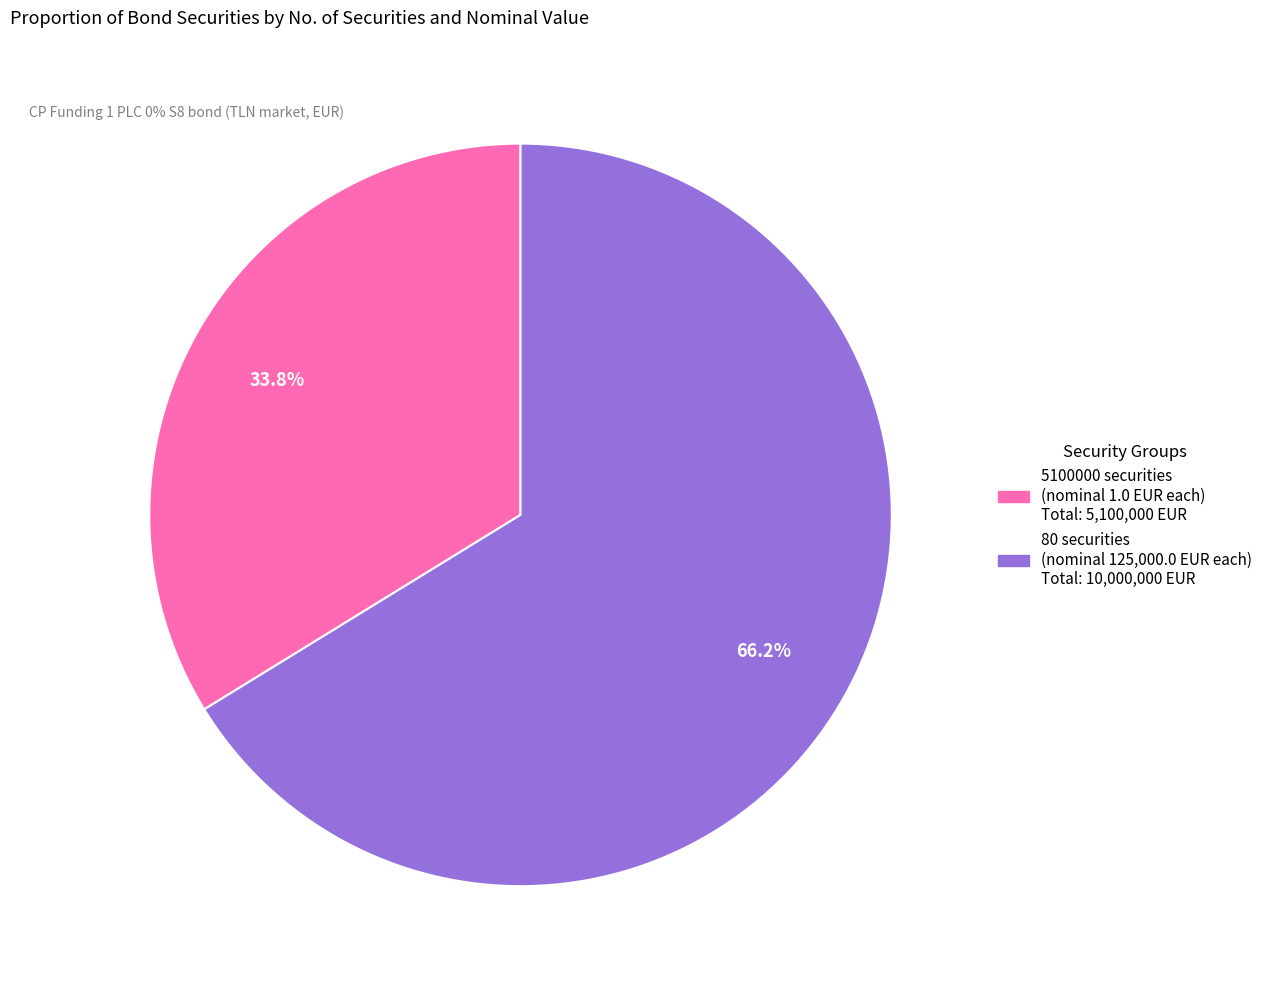

How many segments does this pie chart have?

2